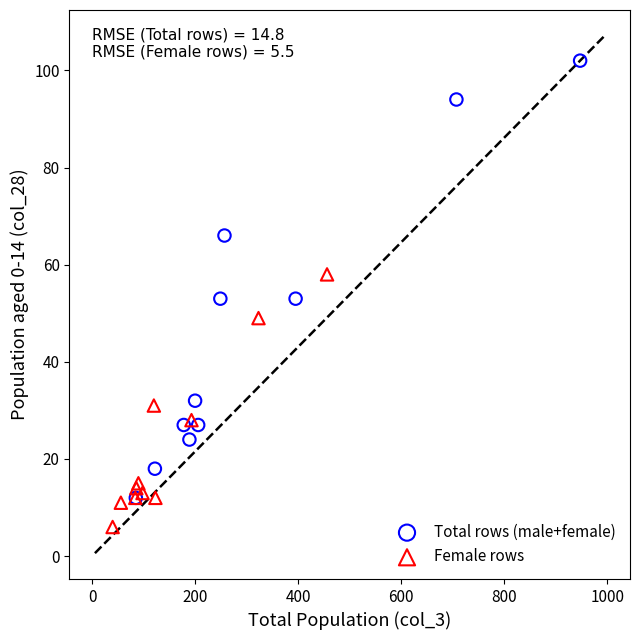

Which series has the widest spread of Y values?

Total rows (male+female)